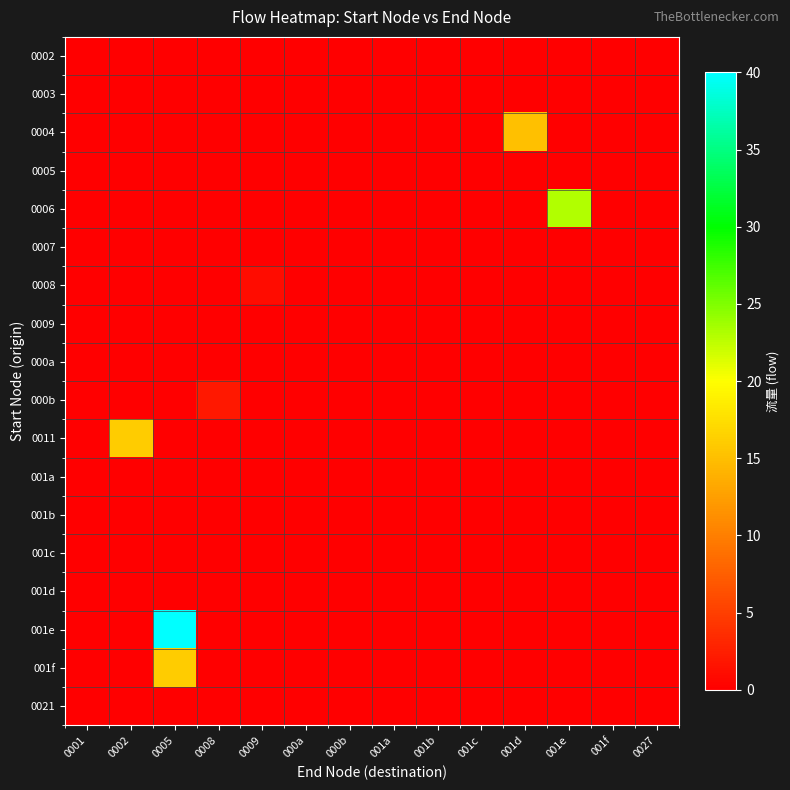

Which label corresponds to the smallest value in the chart?

0001